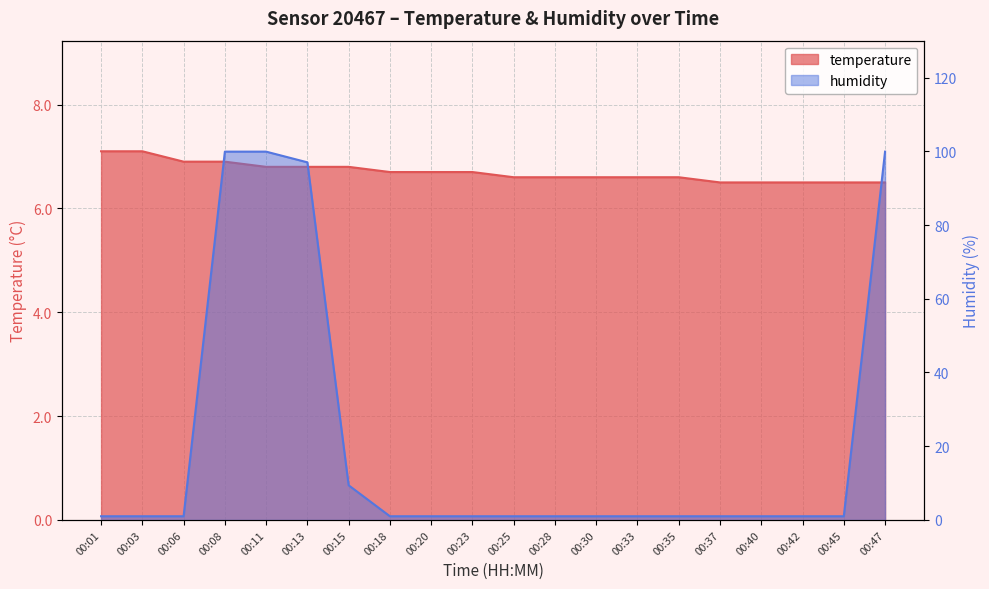

At which category is the sum across all series the highest?

00:08